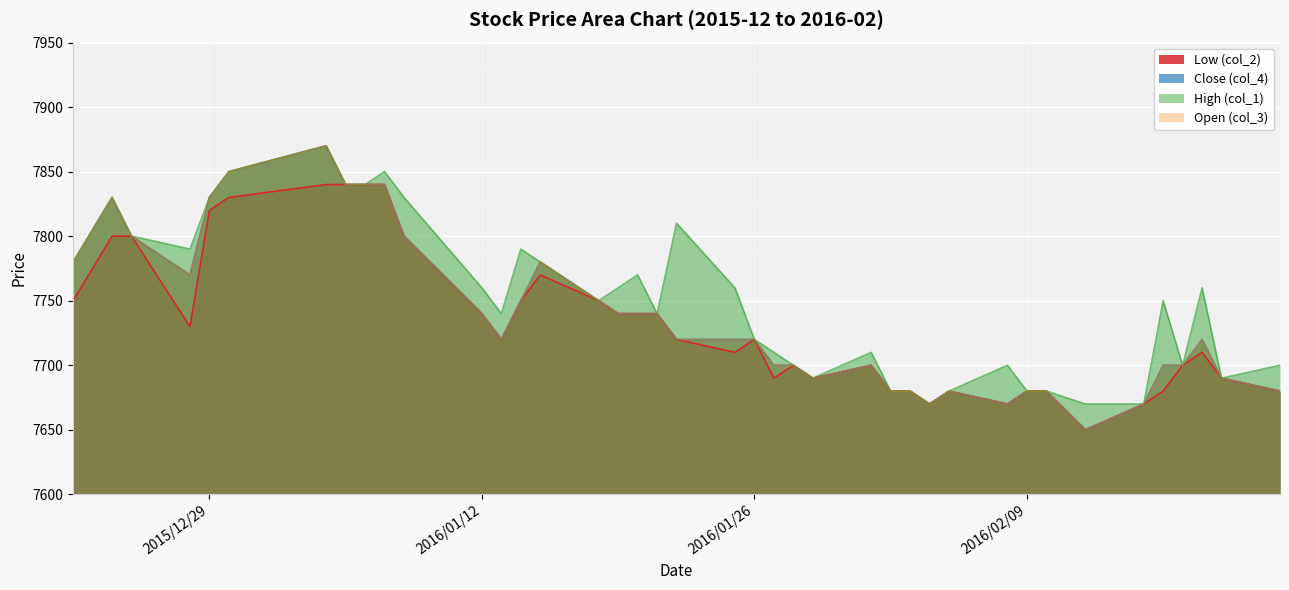

What is the average value of the Low (col_2) series?

7732